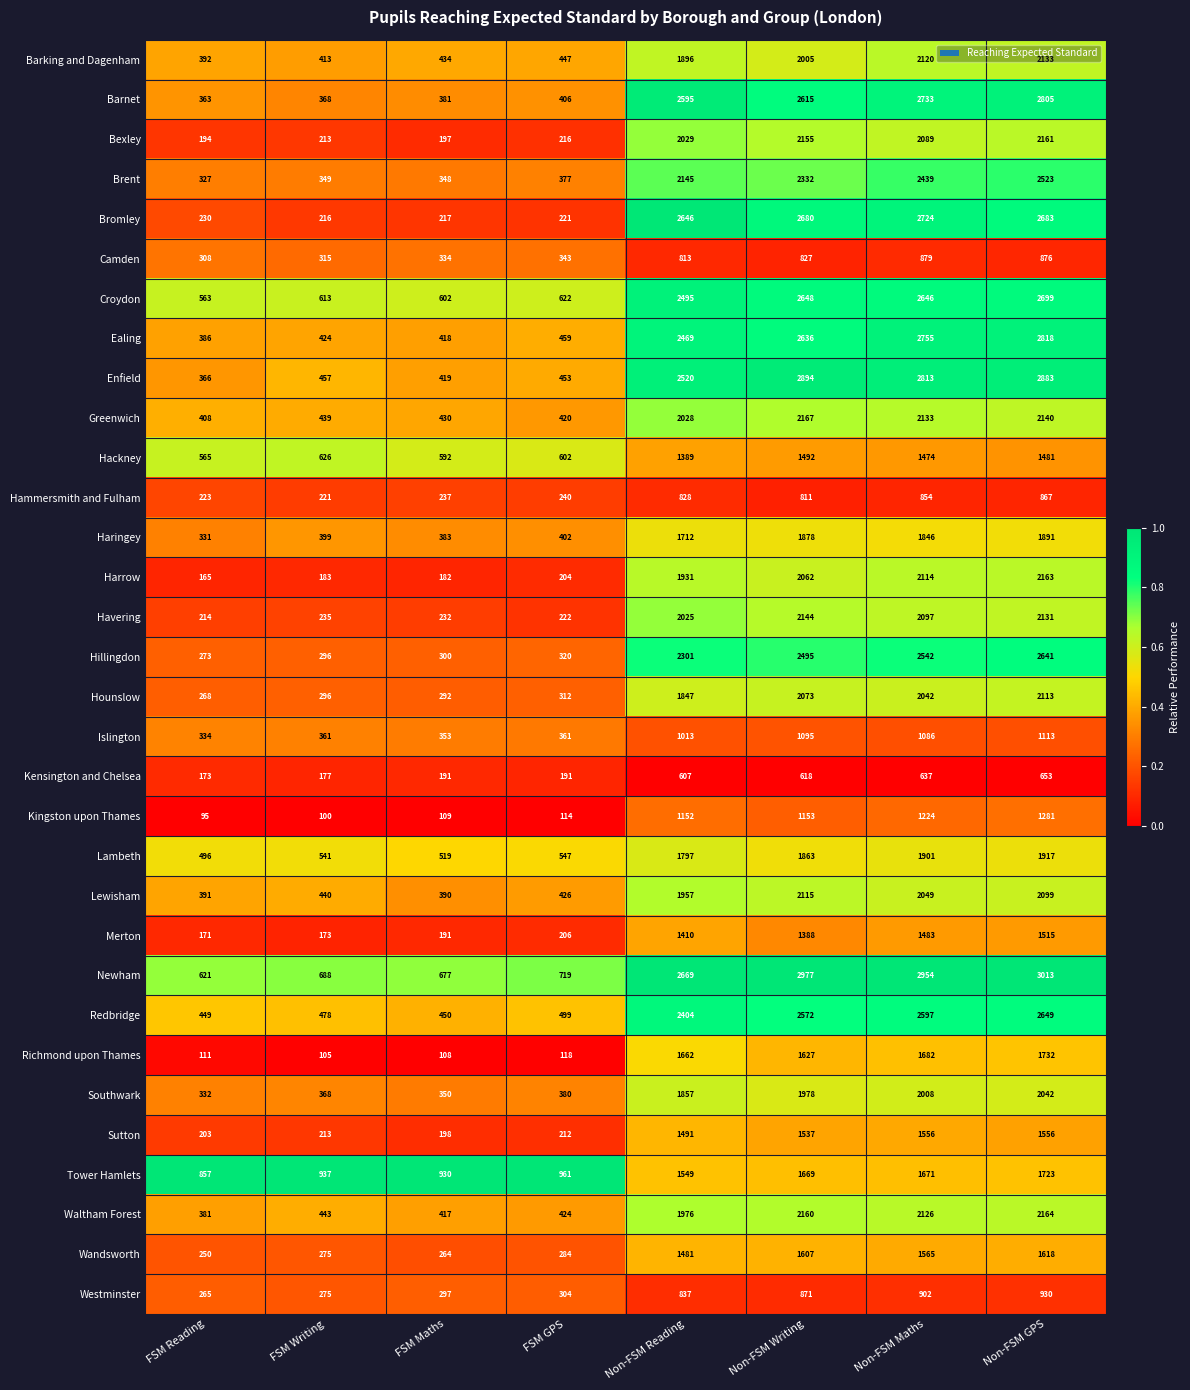

True or false: Barnet has a value of 949 at Non-FSM GPS.

False